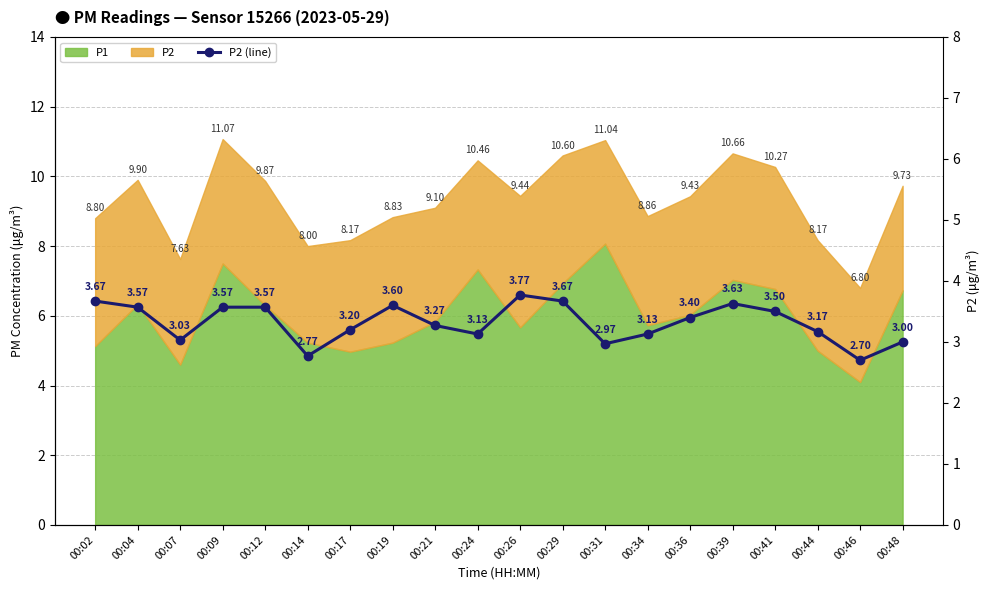

How many interior local peaks (higher than both neighbors) does the data have?

3